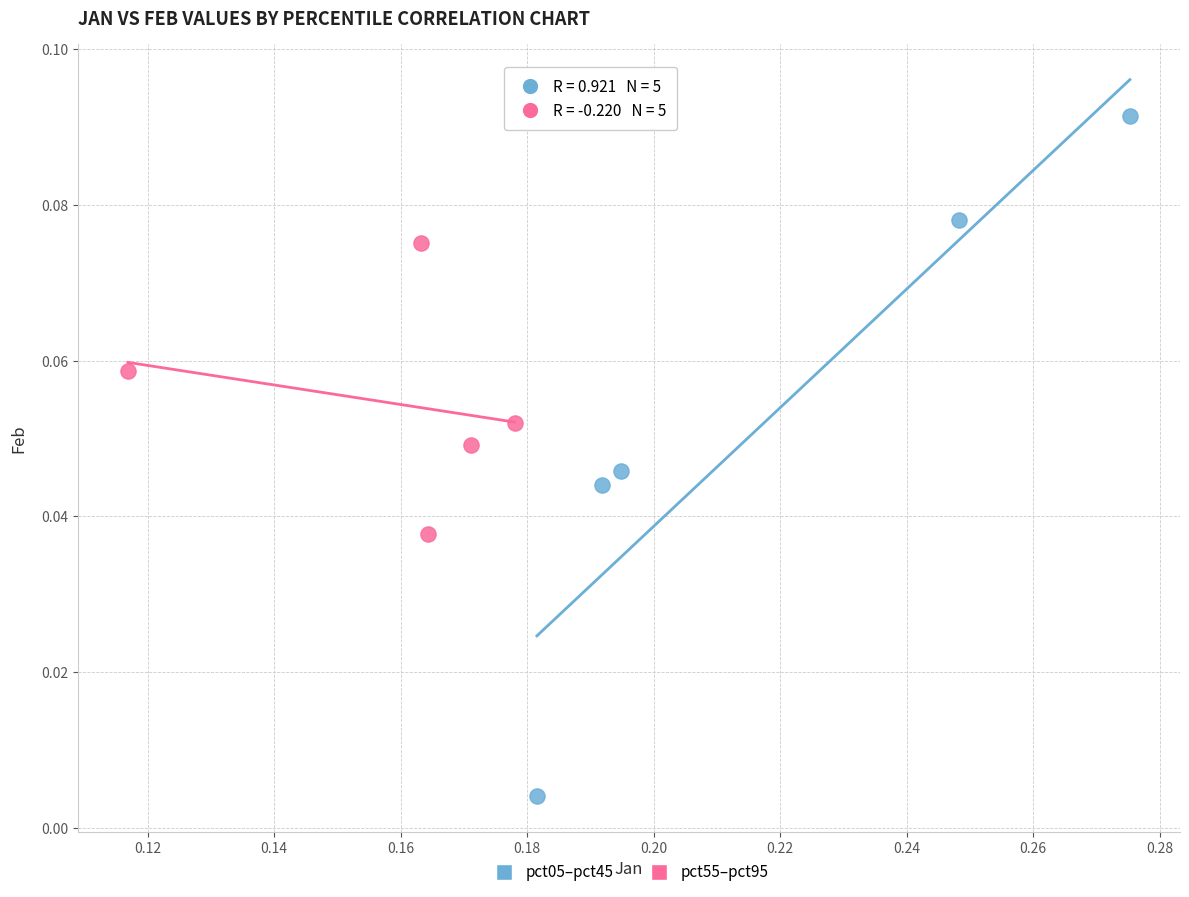

Which series contains the lowest Y value?

pct05–pct45